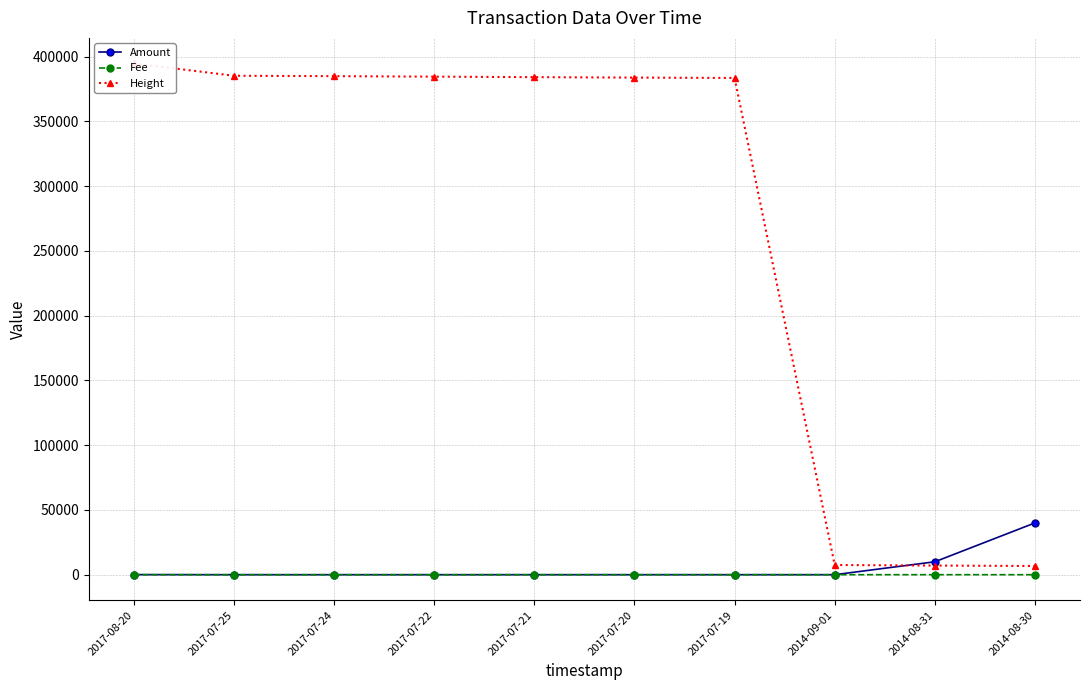

The value of Height at 2014-09-01 is 7492. True or false?

True